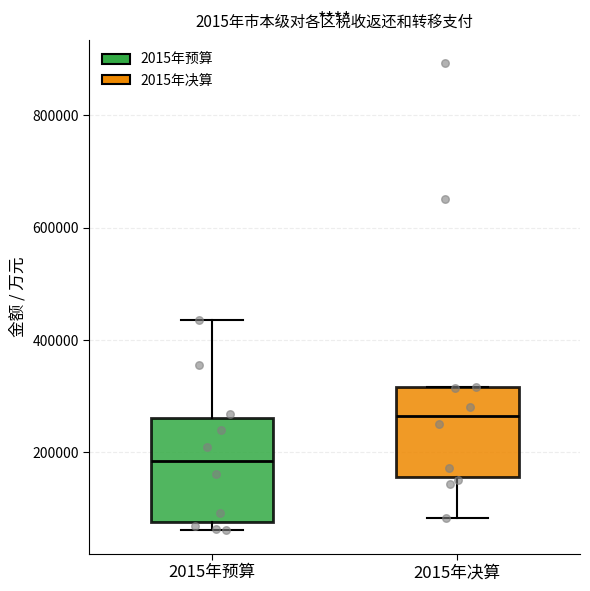

Reading left to right, read every box against the y-axis: the position of its median line, the range the box covers, and the ends of its whiskers. The values are not printed on the chart, so give them approximately, as read against the axis.

2015年预算: median 180000, box 80000 to 260000, whiskers 60000 to 440000
2015年决算: median 260000, box 160000 to 320000, whiskers 80000 to 320000